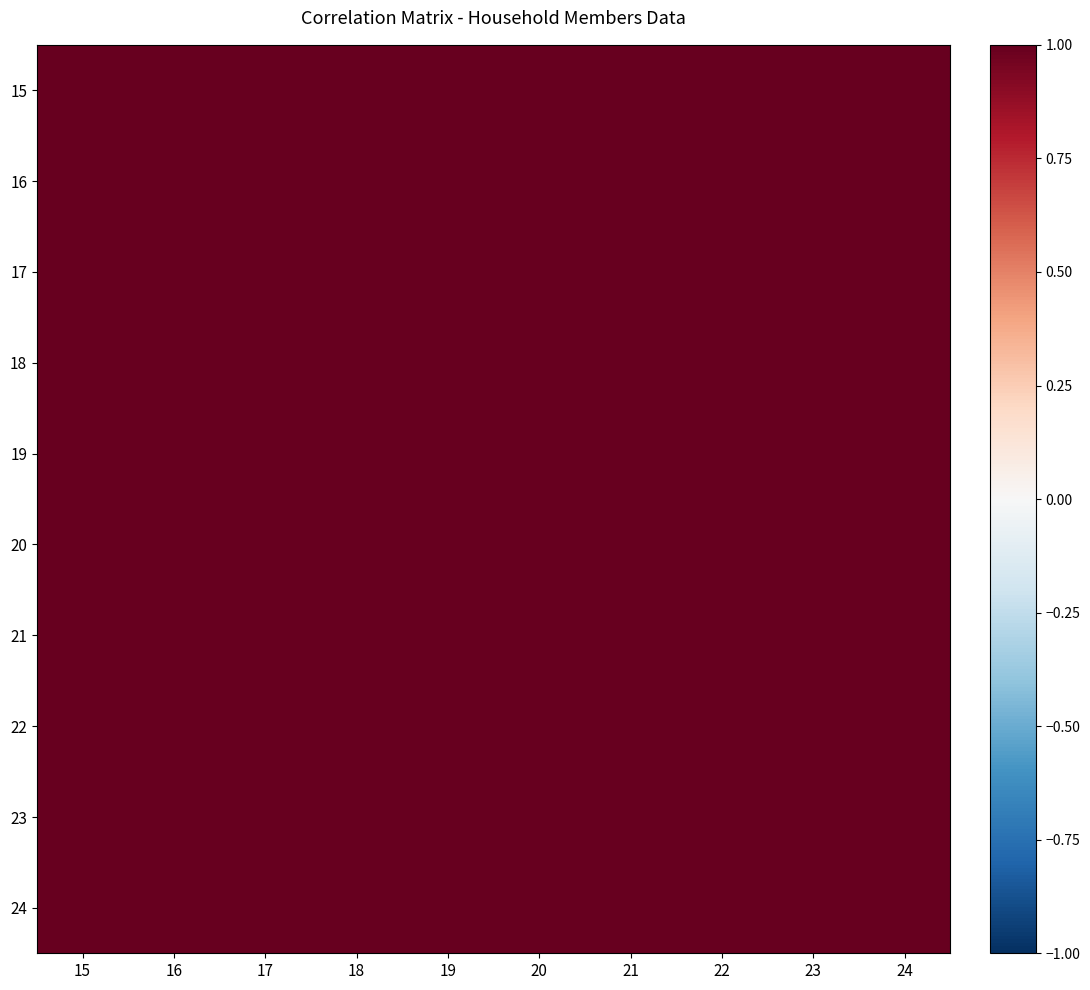

How many data points does each series have?

10